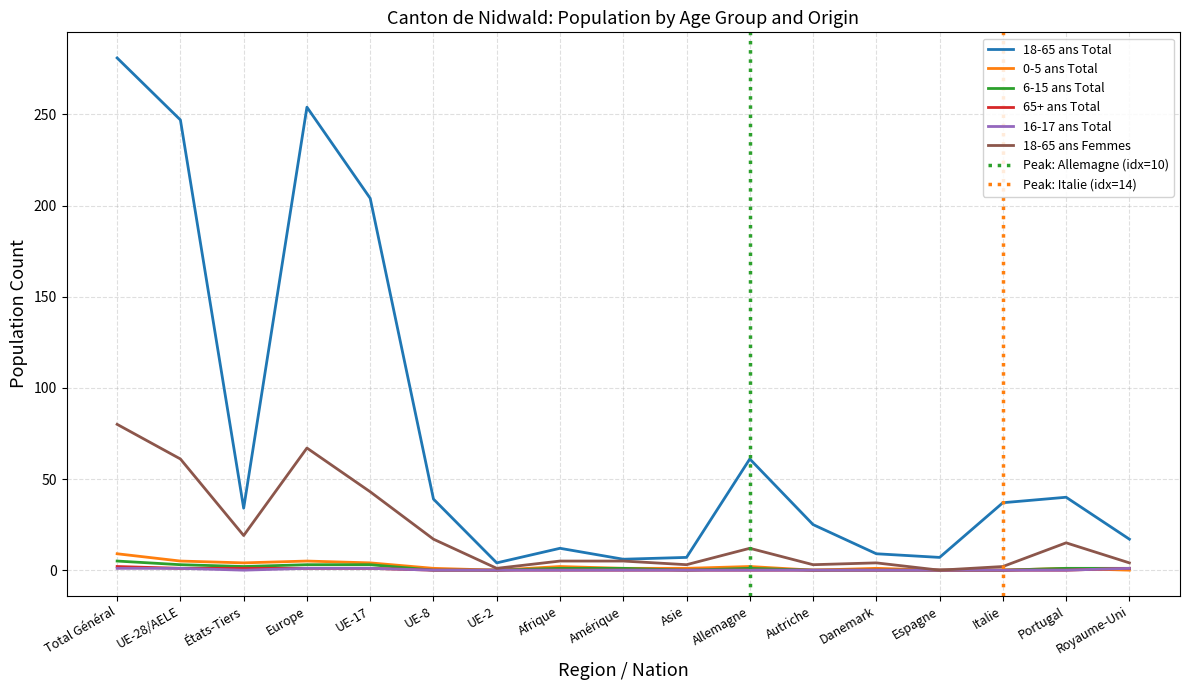

Reading left to right, what are all the values shown in this chart?

18-65 ans Total: Total Général=281	UE-28/AELE=247	États-Tiers=34	Europe=254	UE-17=204	UE-8=39	UE-2=4	Afrique=12	Amérique=6	Asie=7	Allemagne=61	Autriche=25	Danemark=9	Espagne=7	Italie=37	Portugal=40	Royaume-Uni=17
0-5 ans Total: Total Général=9	UE-28/AELE=5	États-Tiers=4	Europe=5	UE-17=4	UE-8=1	UE-2=0	Afrique=2	Amérique=1	Asie=1	Allemagne=2	Autriche=0	Danemark=1	Espagne=0	Italie=0	Portugal=1	Royaume-Uni=0
6-15 ans Total: Total Général=5	UE-28/AELE=3	États-Tiers=2	Europe=3	UE-17=3	UE-8=0	UE-2=0	Afrique=1	Amérique=1	Asie=0	Allemagne=1	Autriche=0	Danemark=0	Espagne=0	Italie=0	Portugal=1	Royaume-Uni=1
65+ ans Total: Total Général=2	UE-28/AELE=1	États-Tiers=1	Europe=1	UE-17=1	UE-8=0	UE-2=0	Afrique=0	Amérique=0	Asie=0	Allemagne=0	Autriche=0	Danemark=0	Espagne=0	Italie=0	Portugal=0	Royaume-Uni=1
16-17 ans Total: Total Général=1	UE-28/AELE=1	États-Tiers=0	Europe=1	UE-17=1	UE-8=0	UE-2=0	Afrique=0	Amérique=0	Asie=0	Allemagne=0	Autriche=0	Danemark=0	Espagne=0	Italie=0	Portugal=0	Royaume-Uni=1
18-65 ans Femmes: Total Général=80	UE-28/AELE=61	États-Tiers=19	Europe=67	UE-17=43	UE-8=17	UE-2=1	Afrique=5	Amérique=5	Asie=3	Allemagne=12	Autriche=3	Danemark=4	Espagne=0	Italie=2	Portugal=15	Royaume-Uni=4